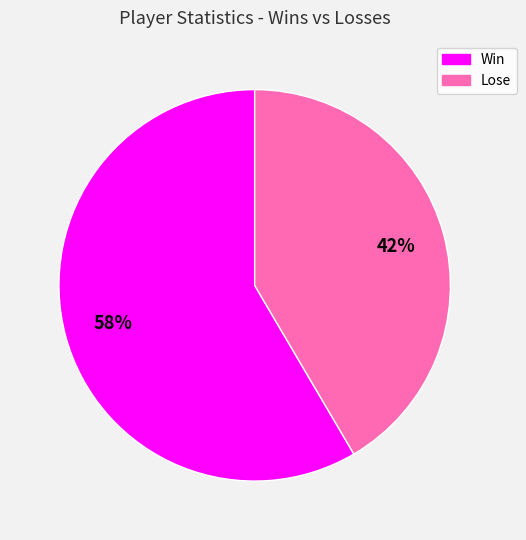

How many slices are in this pie chart?

2